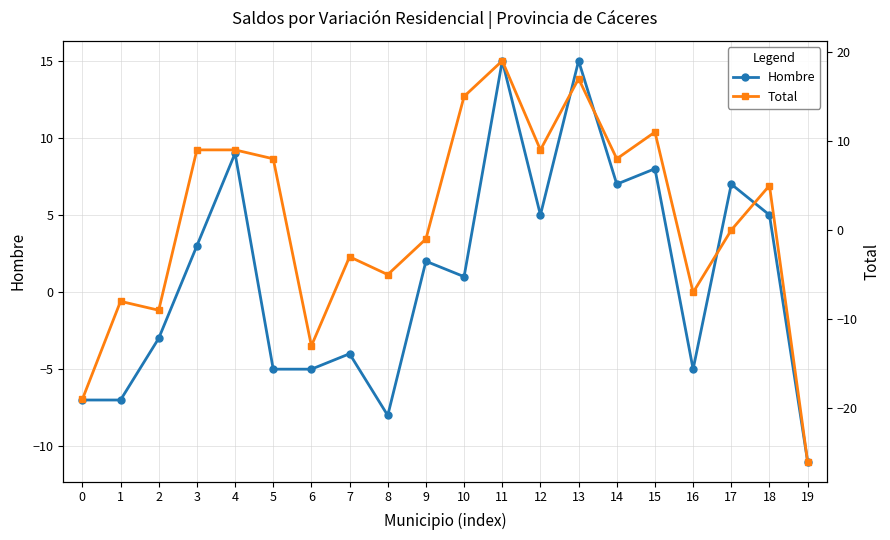

How many interior local peaks does the Hombre series have?

7